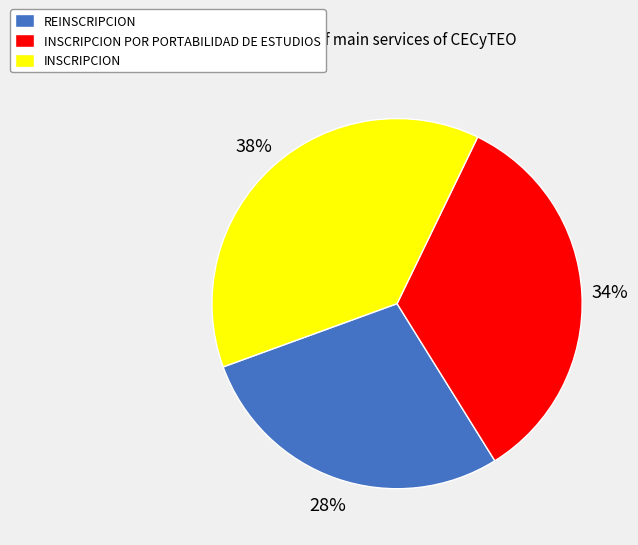

To the nearest percent, what portion does REINSCRIPCION represent?

28%